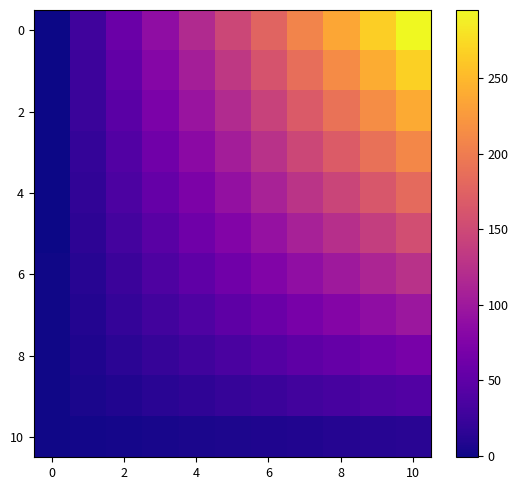

Which label corresponds to the largest value in the chart?

10